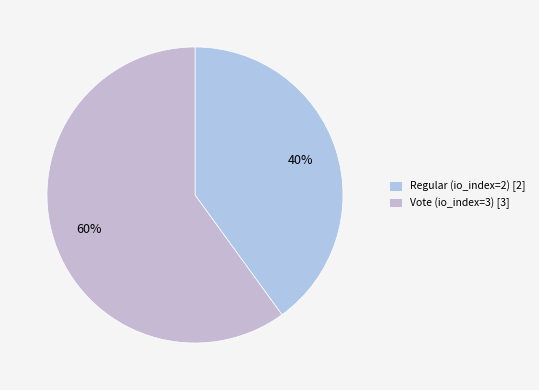

Is it true that Regular (io_index=2) is 53% of the pie?

False